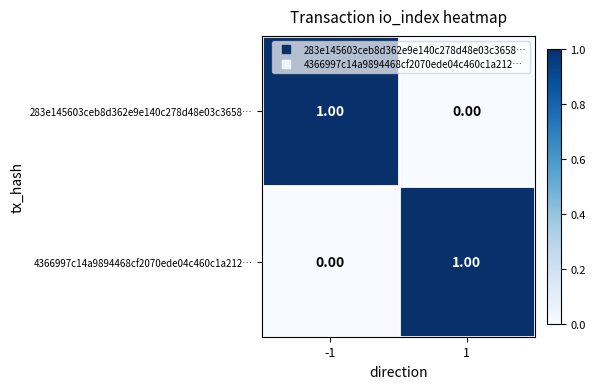

Rank the categories by 283e145603ceb8d362e9e140c278d48e03c3658… value from lowest to highest.

1, -1